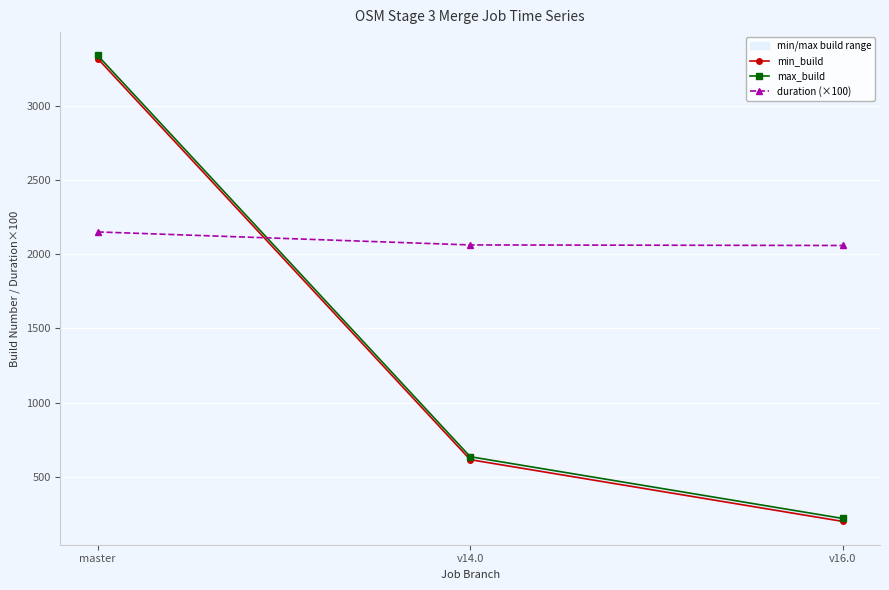

Between master and v14.0, which series saw the biggest shift?

max_build